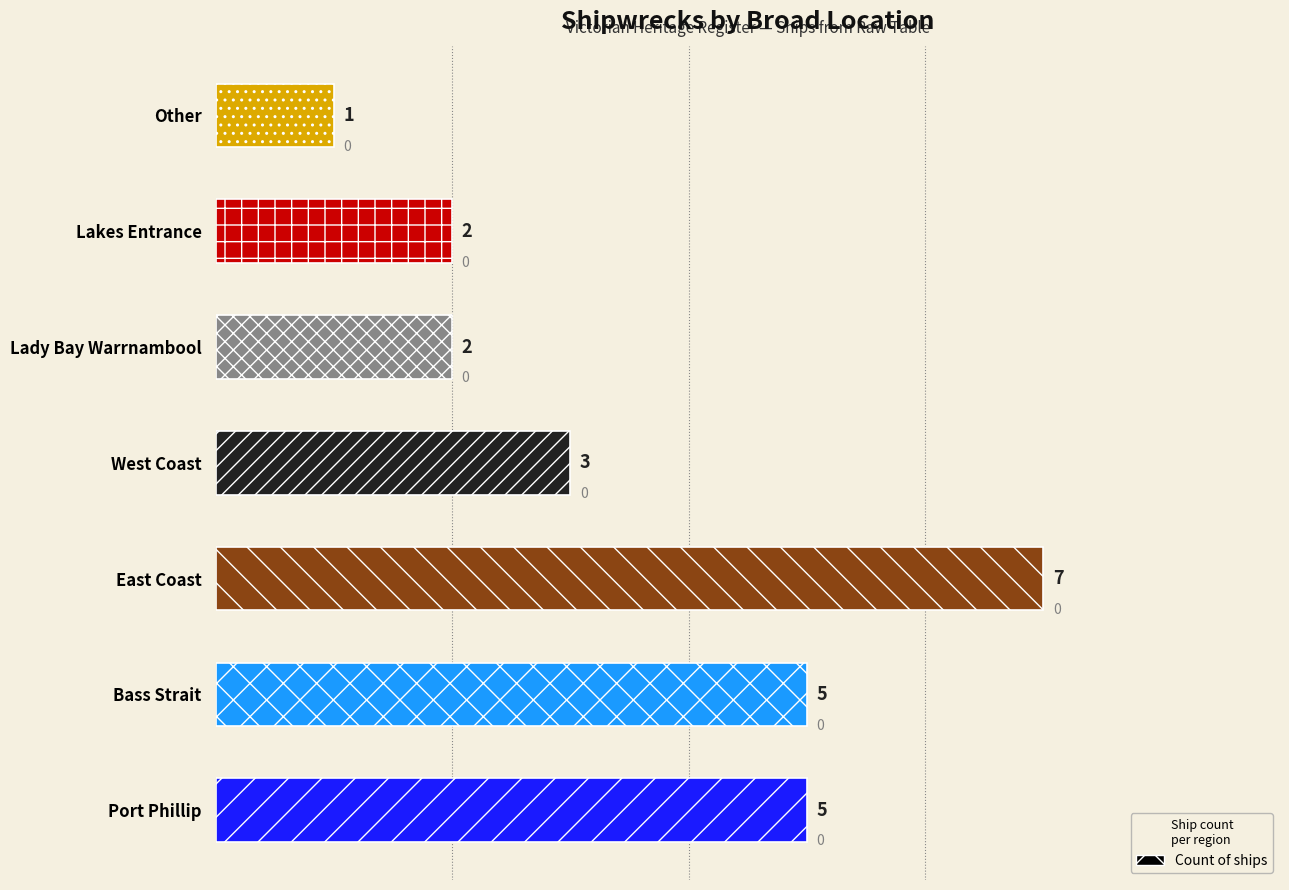

What is the smallest value displayed?

1